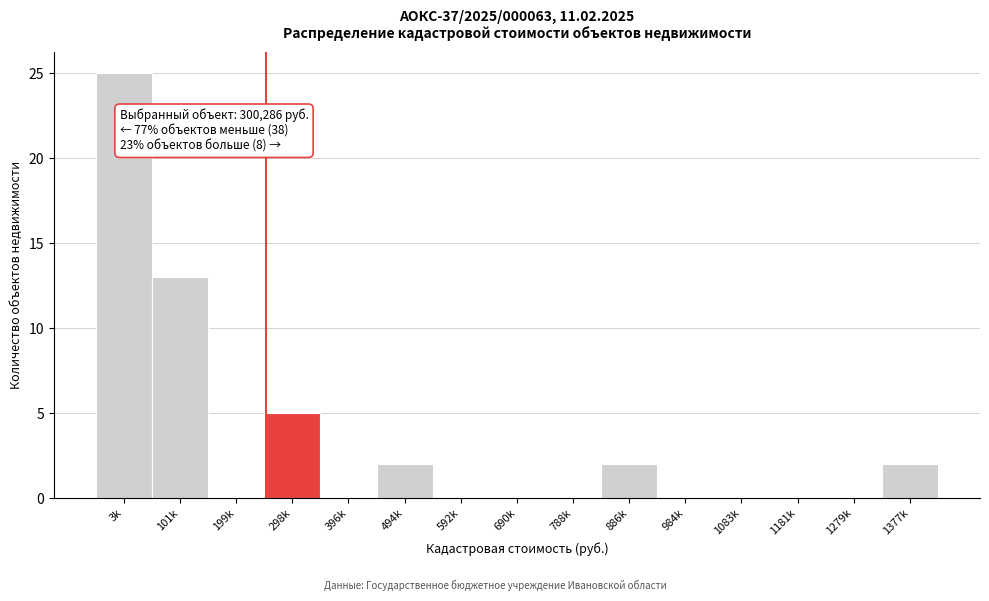

Reading left to right, what are all the values shown in this chart?

3k=25	101k=13	199k=0	298k=5	396k=0	494k=2	592k=0	690k=0	788k=0	886k=2	984k=0	1083k=0	1181k=0	1279k=0	1377k=2